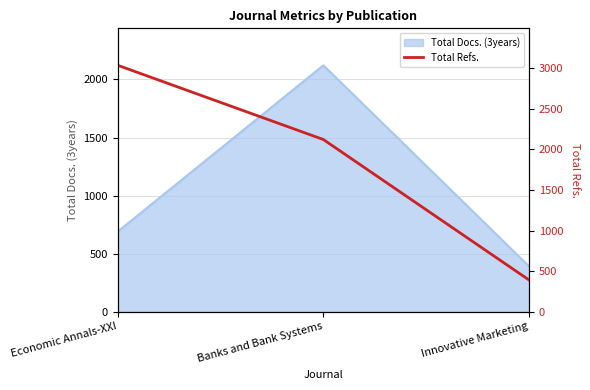

Approximately how many times larger is the value at Economic Annals-XXI compared to Banks and Bank Systems?

1.4